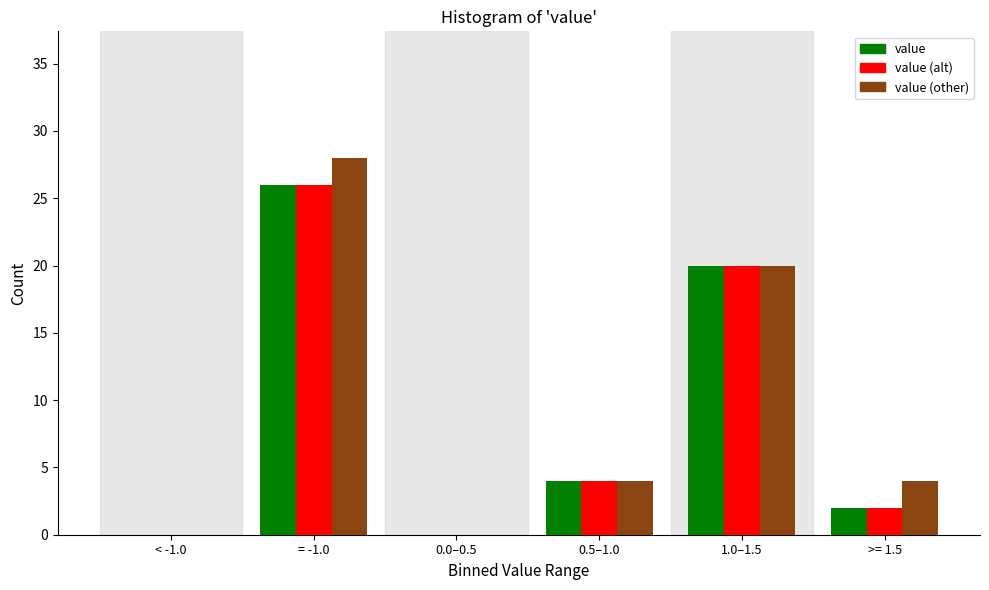

Reading left to right, what are all the values shown in this chart?

value: < -1.0=0	= -1.0=26	0.0–0.5=0	0.5–1.0=4	1.0–1.5=20	>= 1.5=2
value (alt): < -1.0=0	= -1.0=26	0.0–0.5=0	0.5–1.0=4	1.0–1.5=20	>= 1.5=2
value (other): < -1.0=0	= -1.0=28	0.0–0.5=0	0.5–1.0=4	1.0–1.5=20	>= 1.5=4